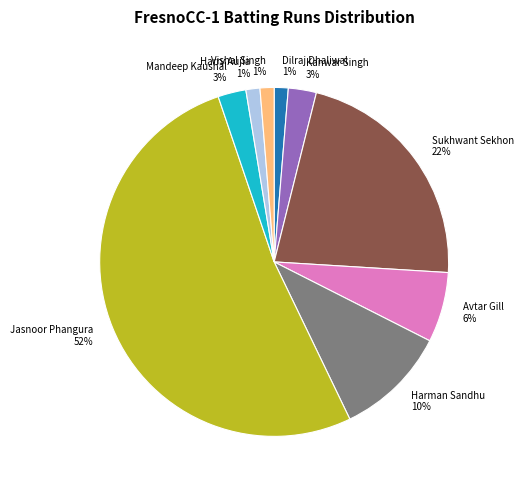

True or false: Avtar Gill accounts for 6% of the total.

True